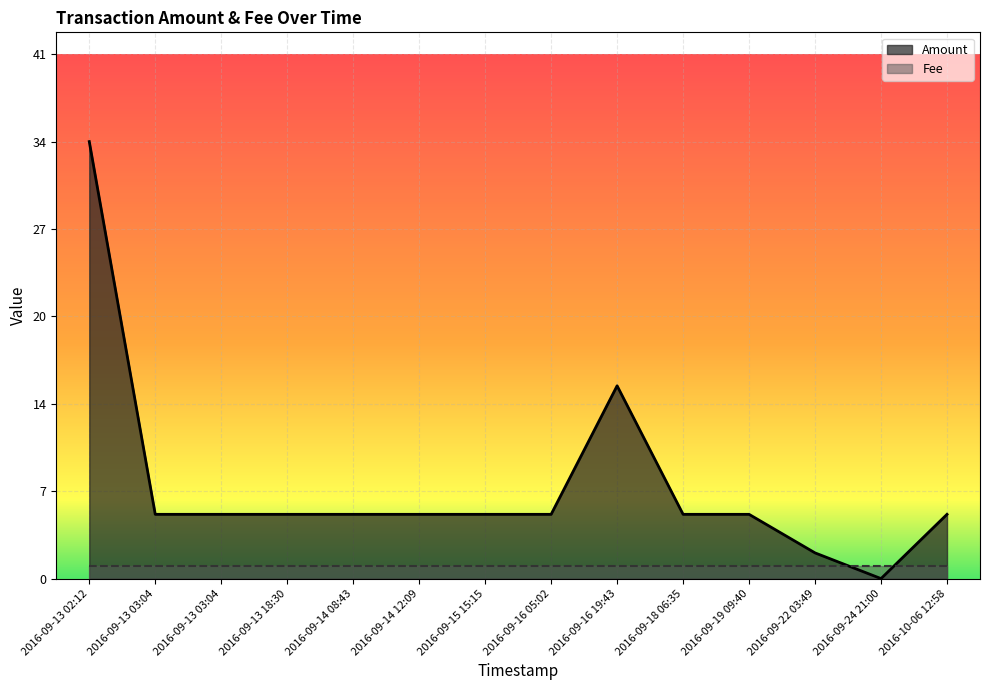

List the labels in order of value, smallest first.

2016-09-24 21:00, 2016-09-22 03:49, 2016-09-13 03:04, 2016-09-13 03:04, 2016-09-13 18:30, 2016-09-14 08:43, 2016-09-14 12:09, 2016-09-15 15:15, 2016-09-16 05:02, 2016-09-18 06:35, 2016-09-19 09:40, 2016-10-06 12:58, 2016-09-16 19:43, 2016-09-13 02:12